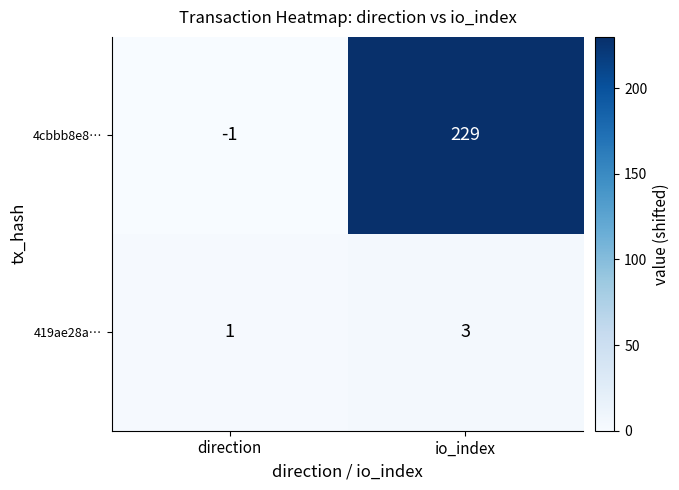

At how many categories does at least one series exceed 47?

1